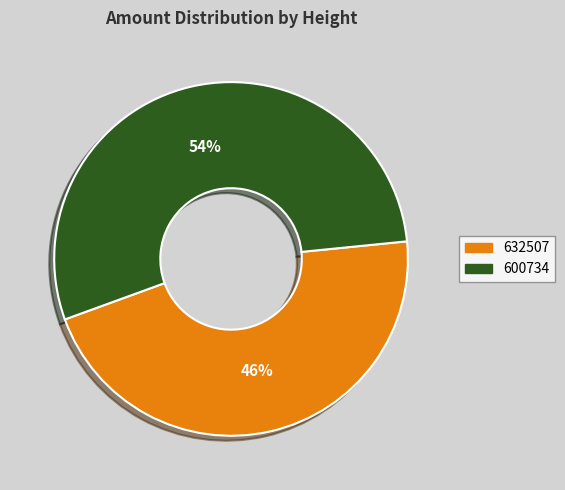

Is it true that 632507 is 46% of the pie?

True